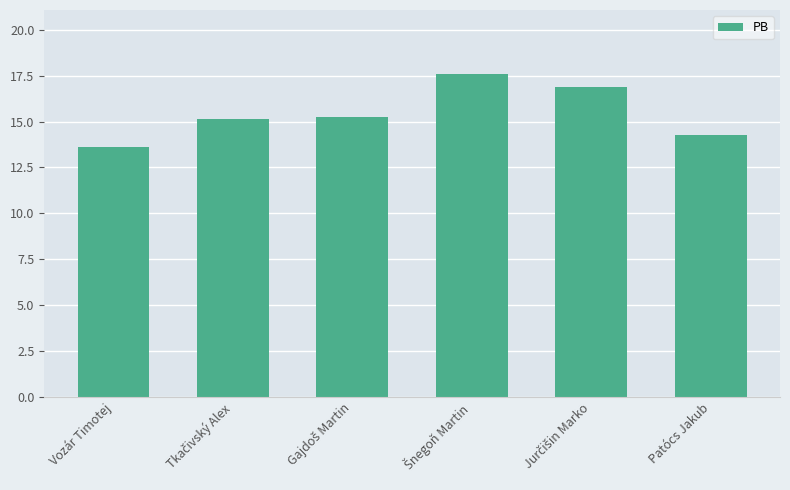

What is the value of the 2nd bar from the left?

15.1